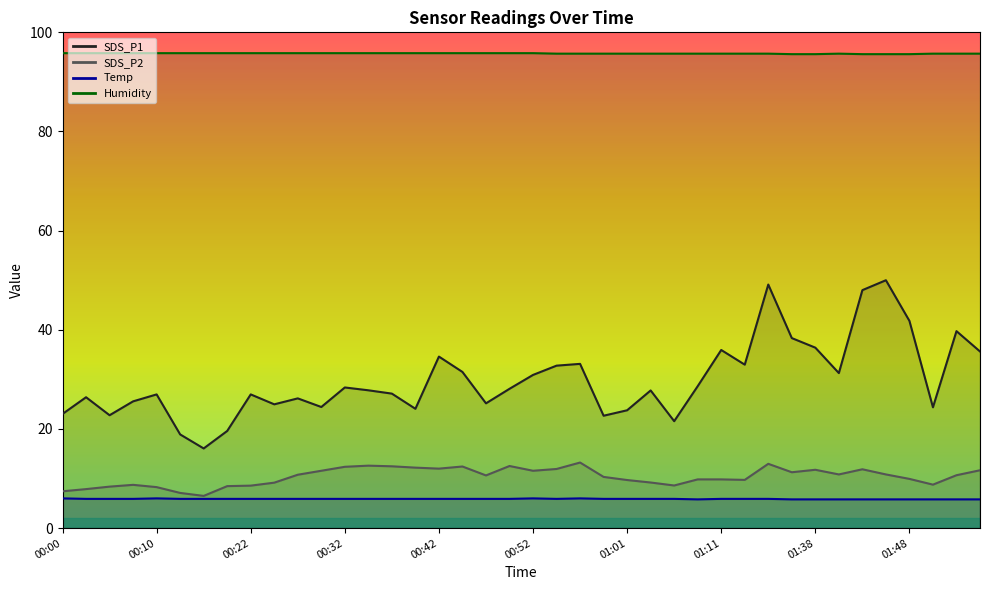

What is the maximum value shown in the chart?

95.8